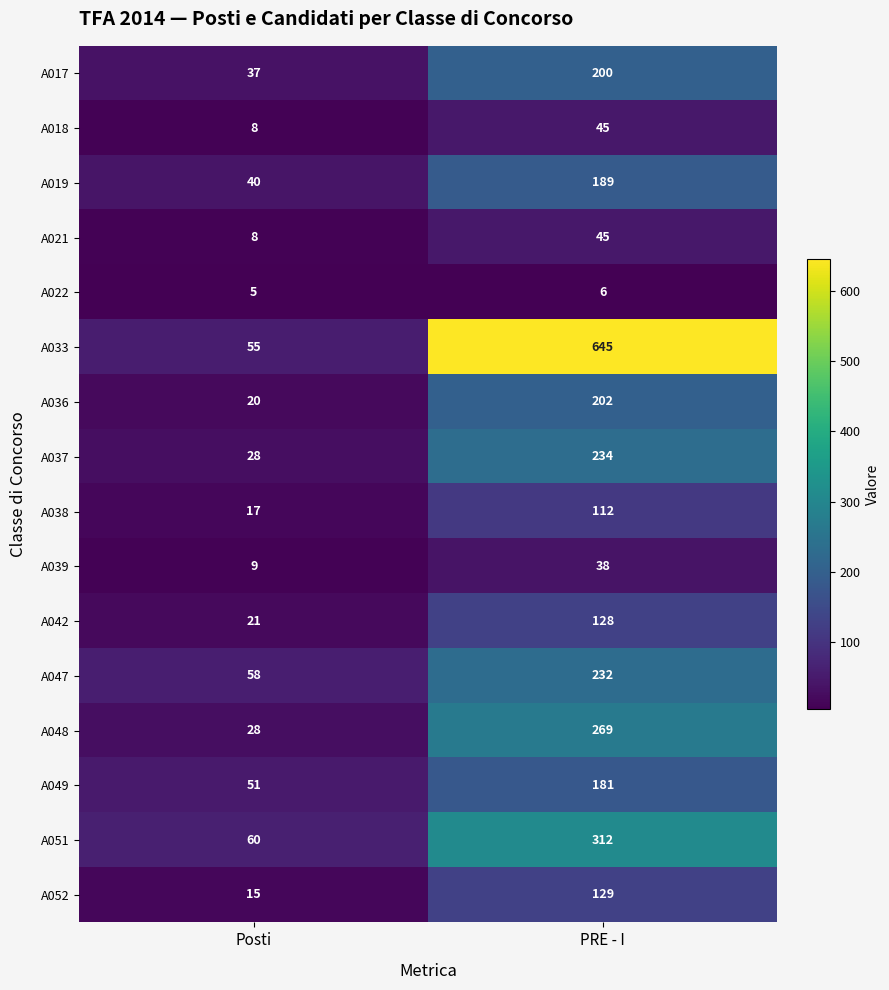

Between Posti and PRE - I, which series saw the biggest shift?

A033